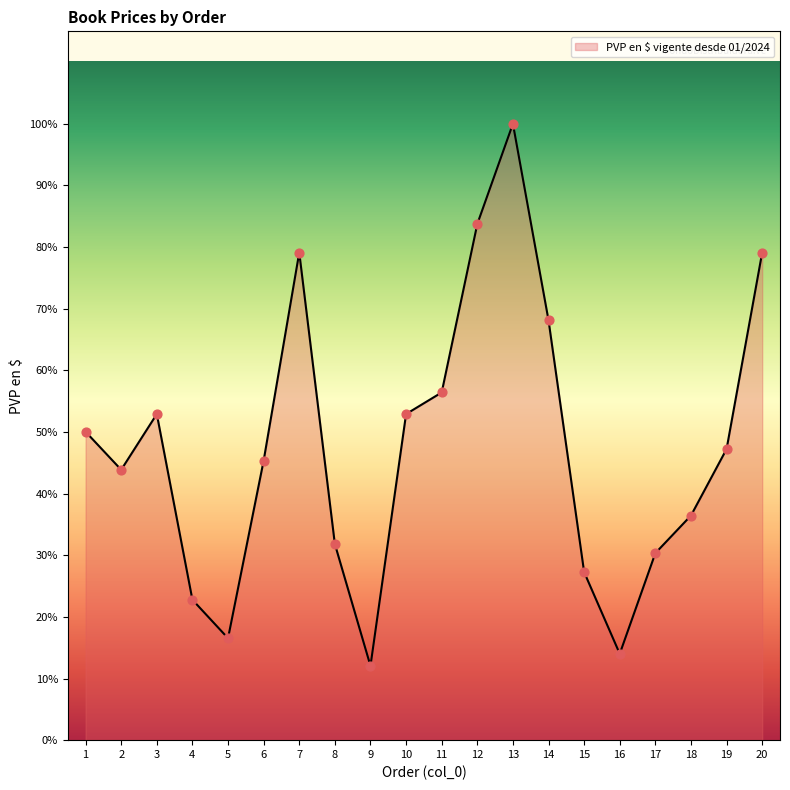

Between 8 and 9, which is larger?

8